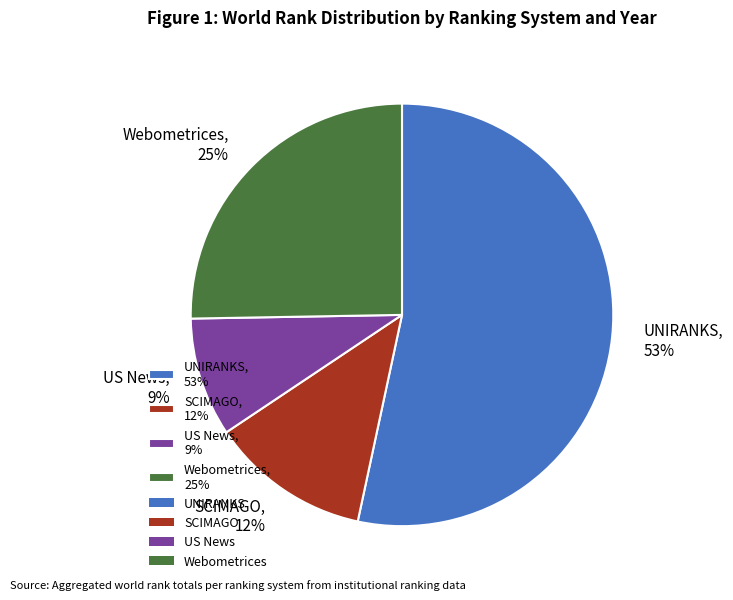

Do US News, 9% and Webometrices, 25% together represent more than half of the pie?

No